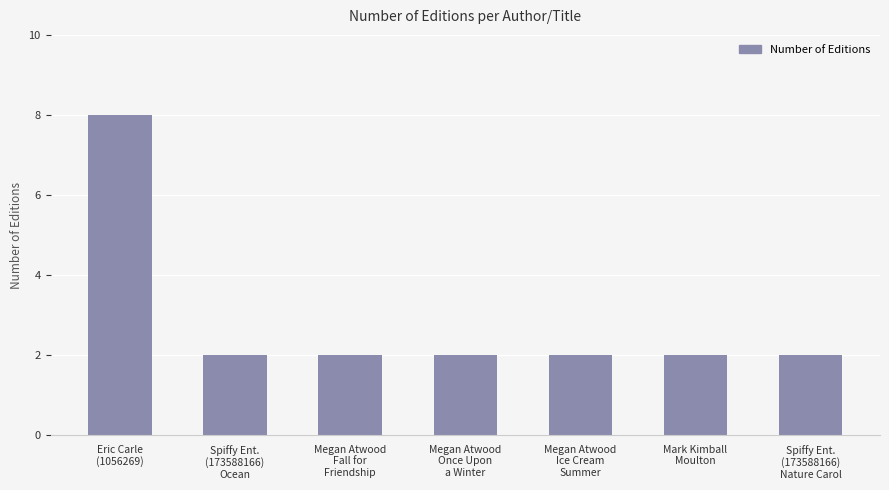

What position from the right is Megan Atwood
Once Upon
a Winter?

4